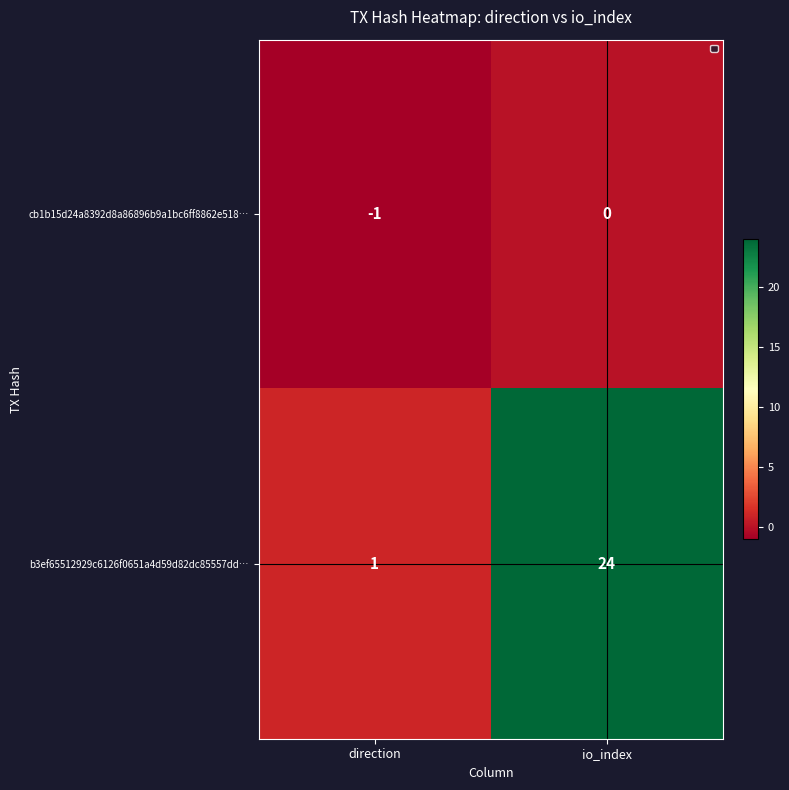

The b3ef65512929c6126f0651a4d59d82dc85557dd… series shows 1 at direction. True or false?

True